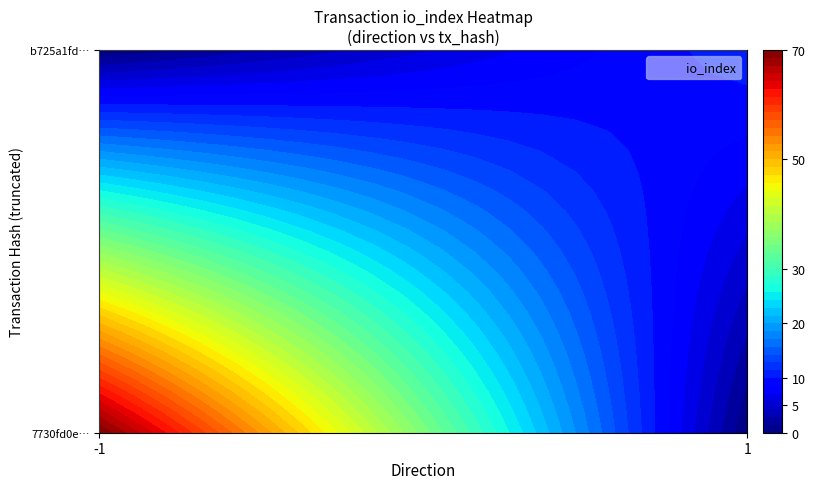

Reading left to right, list all the values displayed in this chart.

7730fd0ece80af4afaae8194b1dca3cdcd606c4: -1	70
b725a1fd1c47da79a4567cc857c6e86ec51bb3a: 1	11